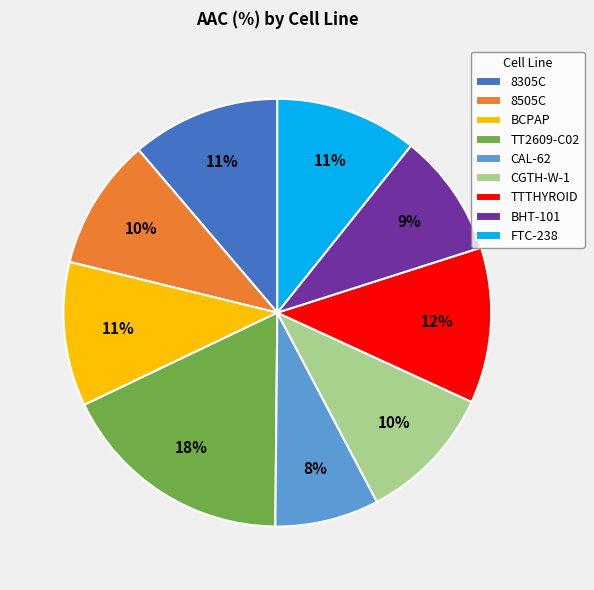

What percentage is the BHT-101 slice, to the nearest percent?

9%